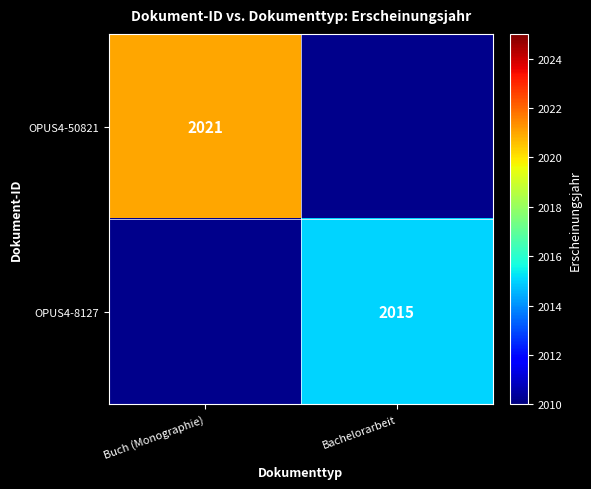

Is the value of OPUS4-50821 at Buch (Monographie) greater than the value of OPUS4-8127 at Bachelorarbeit?

Yes